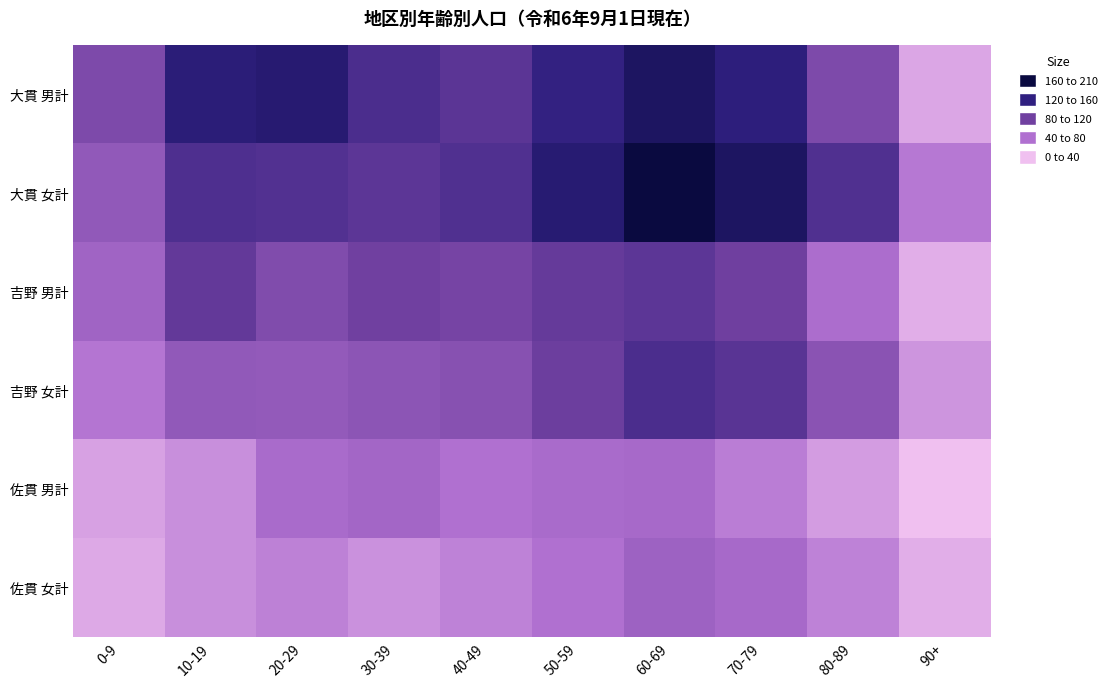

At which category is the sum across all series the highest?

60-69